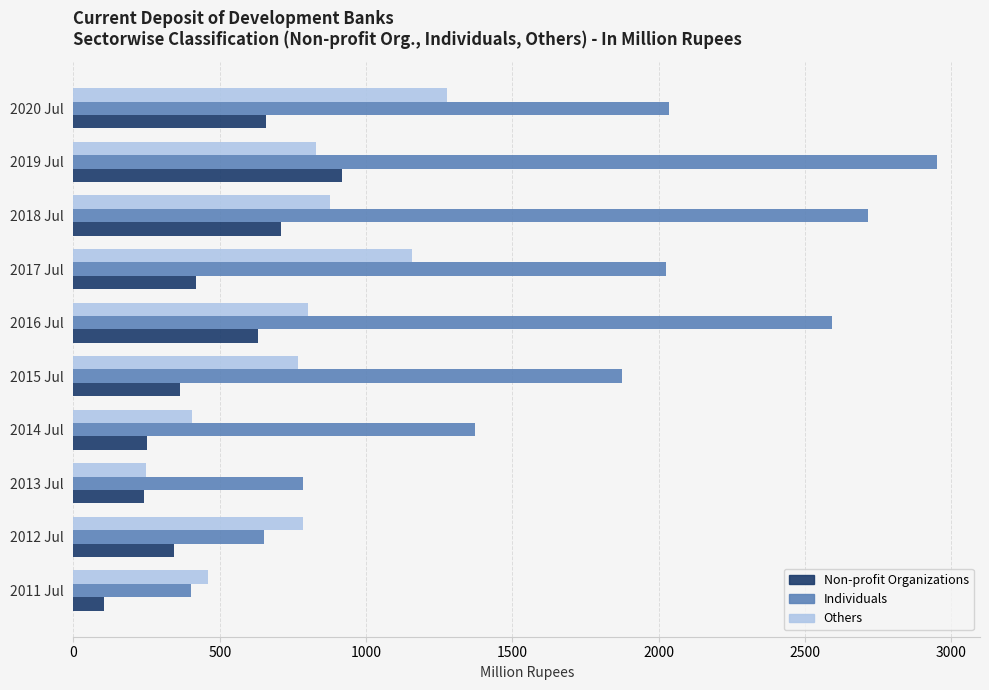

Rank the series by their maximum value, from lowest to highest.

Non-profit Organizations, Others, Individuals